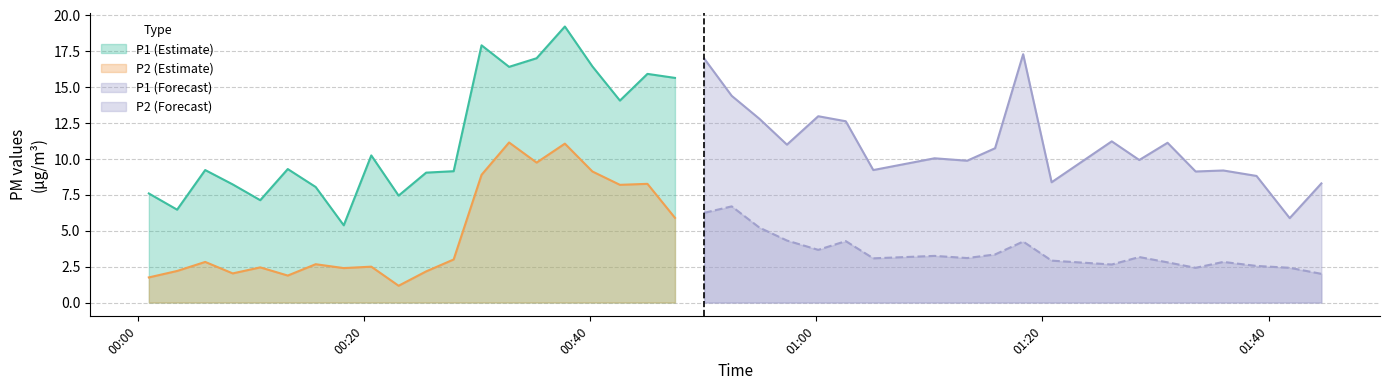

What is the difference between the maximum and minimum values in the P1 series?

13.9